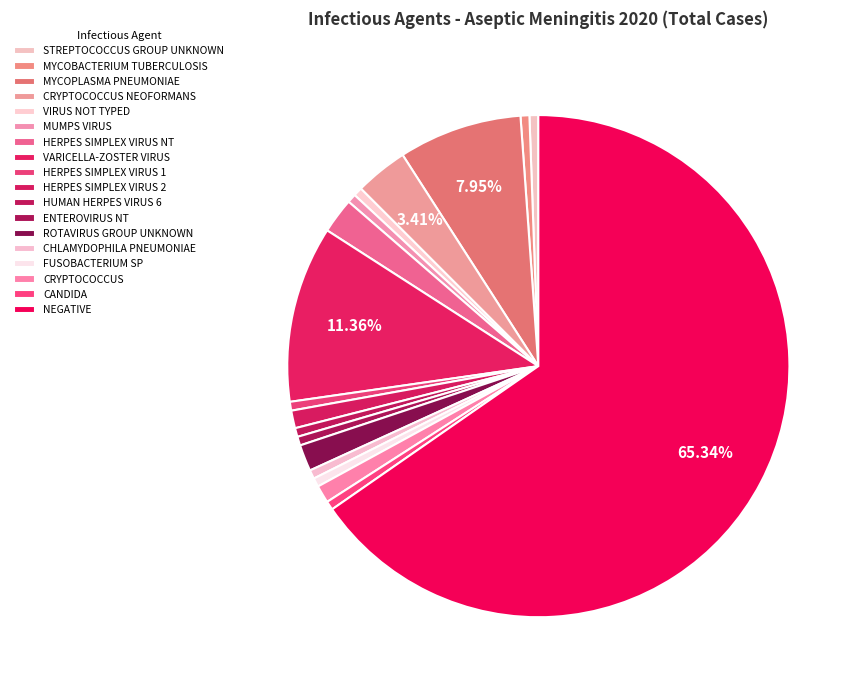

What is the majority slice?

NEGATIVE